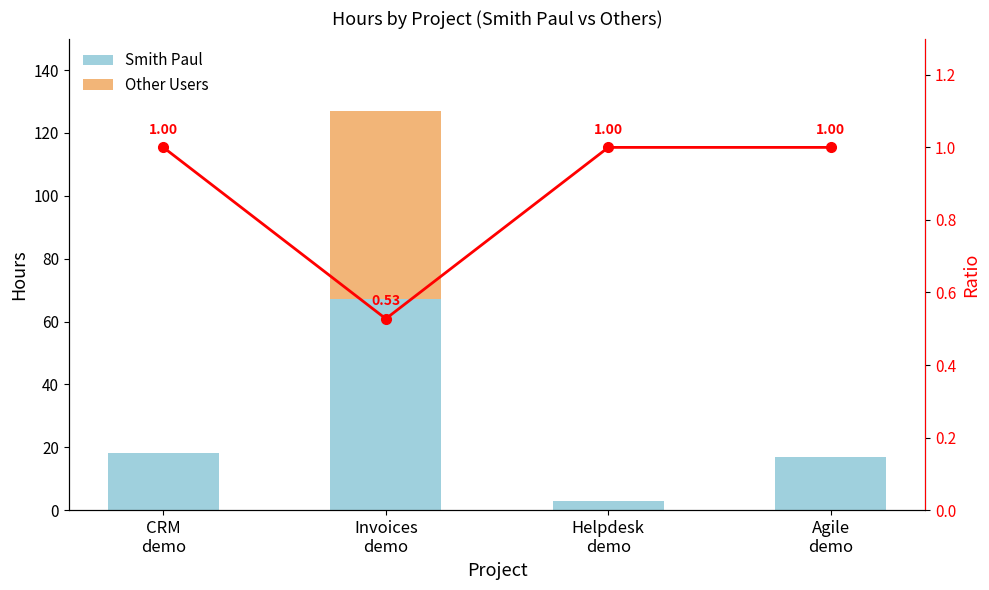

What is the value of the Smith Paul bar at the 3rd from the left?

3.0